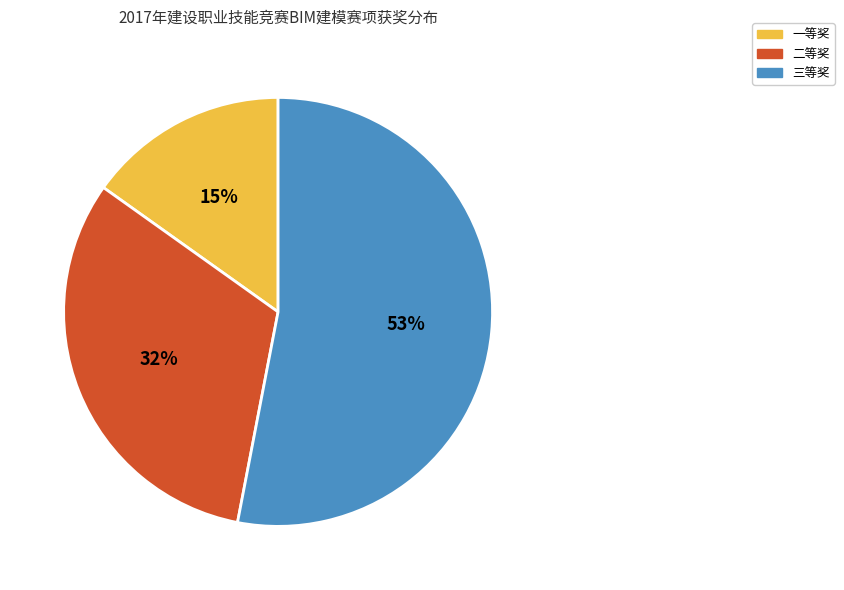

Approximately how many times larger is the value at 三等奖 compared to 一等奖?

3.5